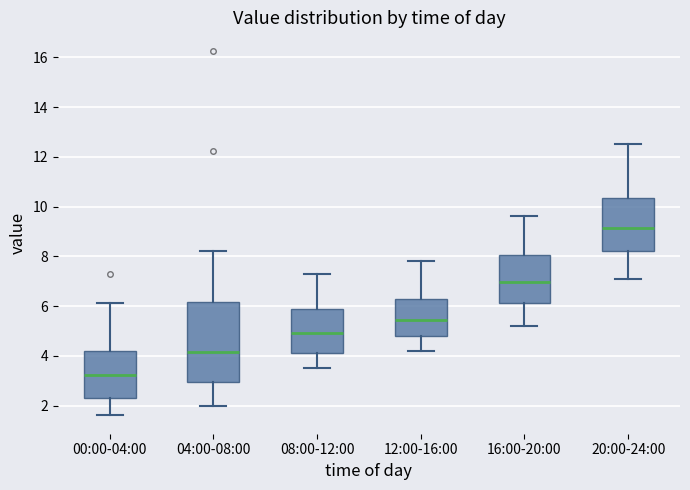

Reading left to right, read every box against the y-axis: the position of its median line, the range the box covers, and the ends of its whiskers. The values are not printed on the chart, so give them approximately, as read against the axis.

00:00-04:00: median 3.2, box 2.4 to 4.2, whiskers 1.6 to 6.2
04:00-08:00: median 4.2, box 3.0 to 6.2, whiskers 2.0 to 8.2
08:00-12:00: median 5.0, box 4.2 to 5.8, whiskers 3.6 to 7.4
12:00-16:00: median 5.4, box 4.8 to 6.2, whiskers 4.2 to 7.8
16:00-20:00: median 7.0, box 6.2 to 8.0, whiskers 5.2 to 9.6
20:00-24:00: median 9.2, box 8.2 to 10.4, whiskers 7.2 to 12.6